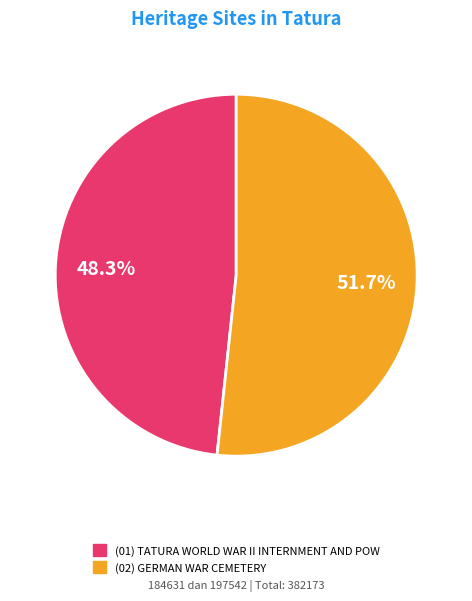

Is there a majority slice in this chart?

Yes